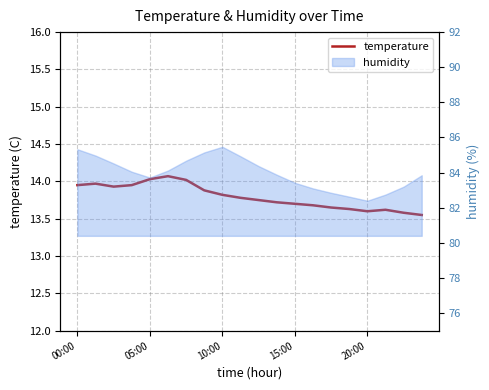

The value at 10:00 is 21.8. True or false?

False